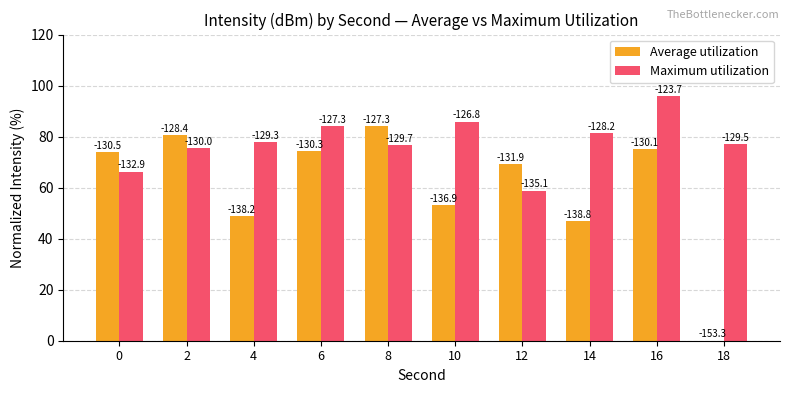

What are all the series names shown in the legend?

Average utilization, Maximum utilization